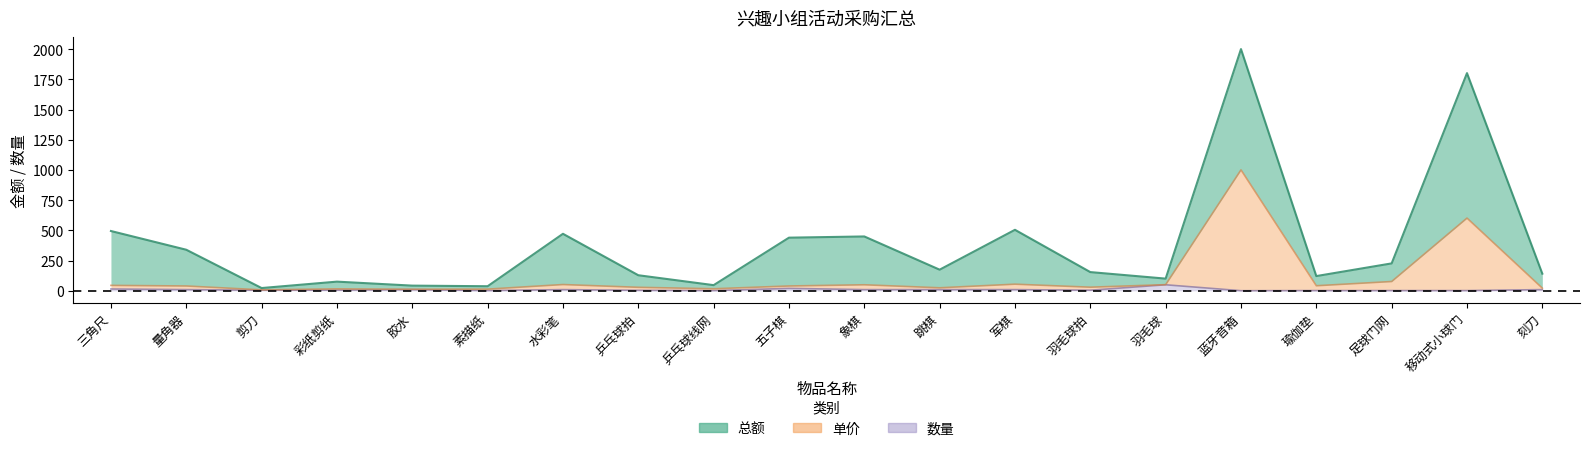

The 数量 series shows 14 at 军棋. True or false?

False